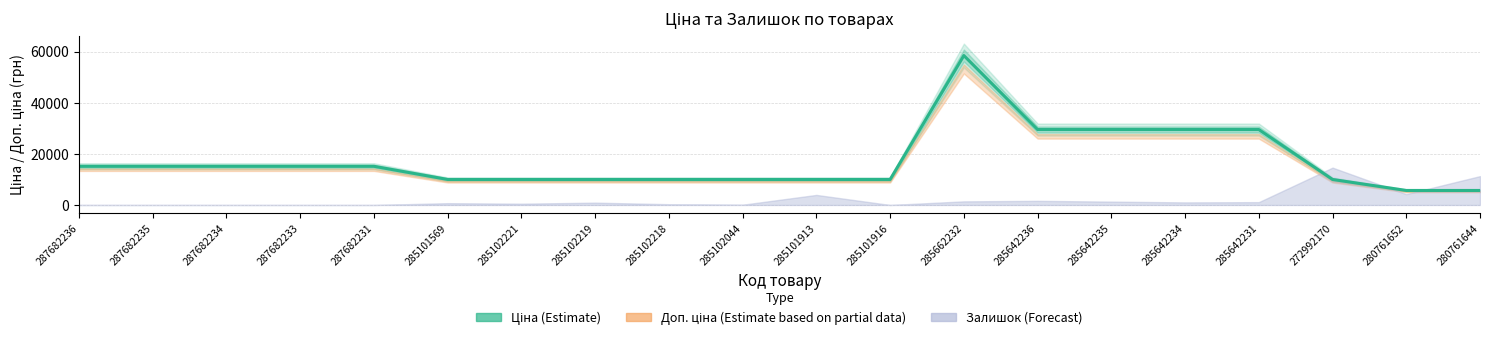

List the labels in order of value, largest first.

285662232, 285642236, 285642235, 285642234, 285642231, 287682236, 287682235, 287682234, 287682233, 287682231, 285101569, 285102221, 285102219, 285102218, 285102044, 285101913, 285101916, 272992170, 280761652, 280761644